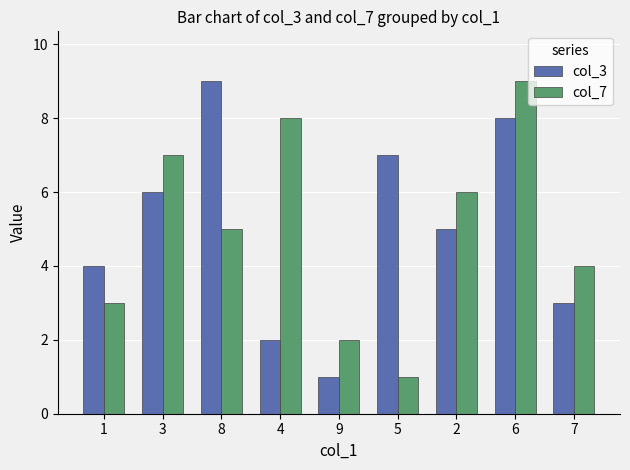

What is the label of the 1st bar from the right?

7